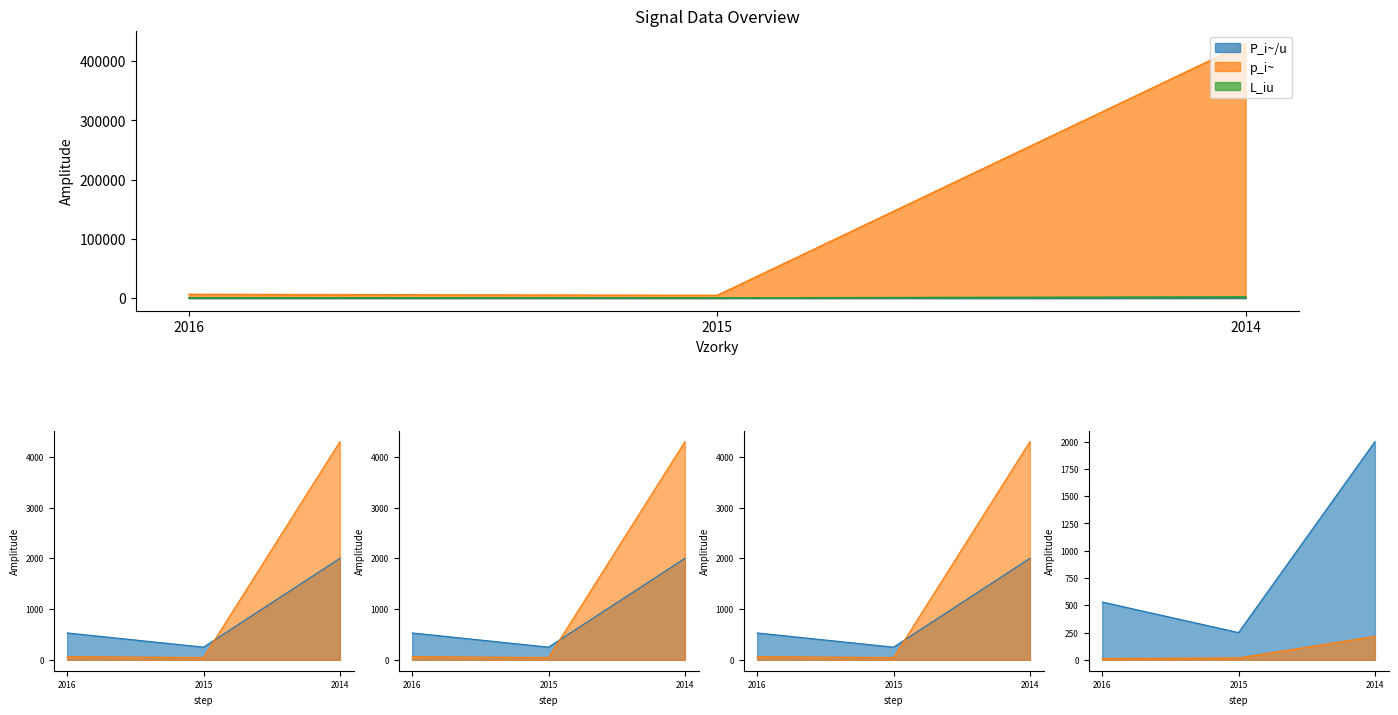

What is the value of the P_i~/u point at the 1st from the left?

11.7